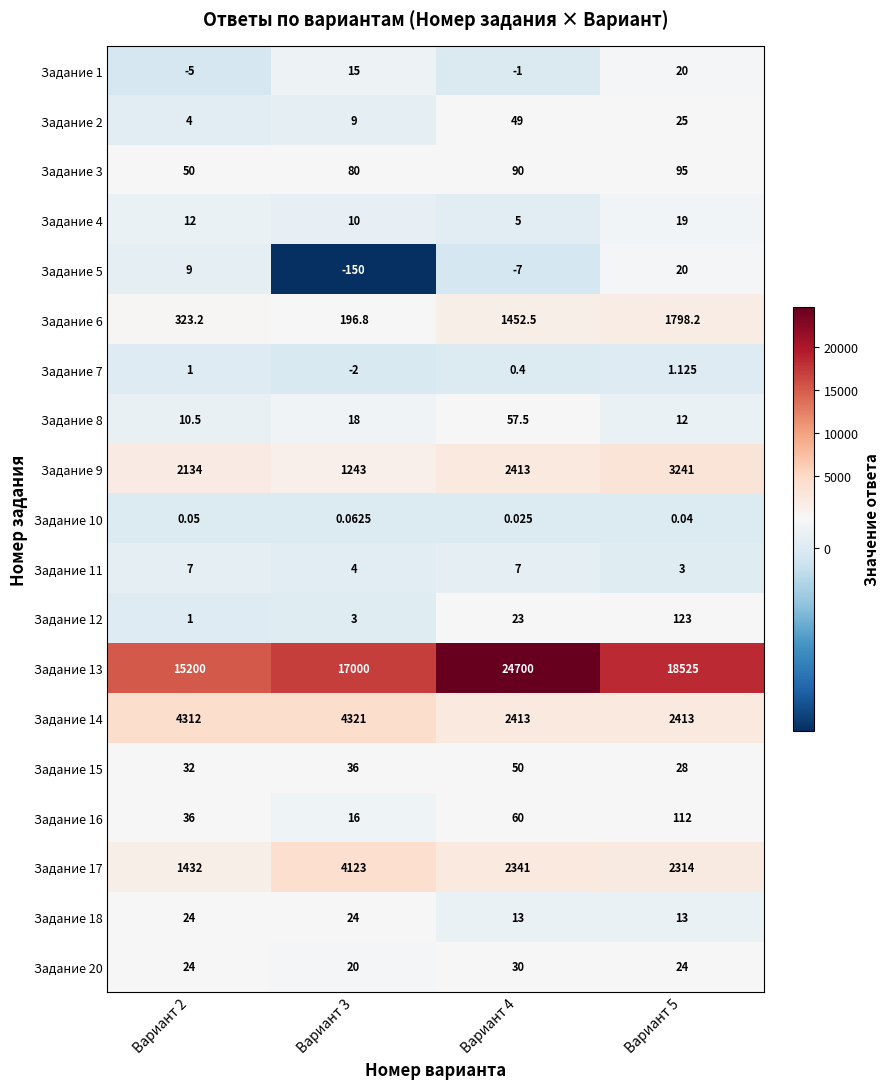

Is the value of Задание 6 at Вариант 2 greater than the value of Задание 14 at Вариант 2?

No